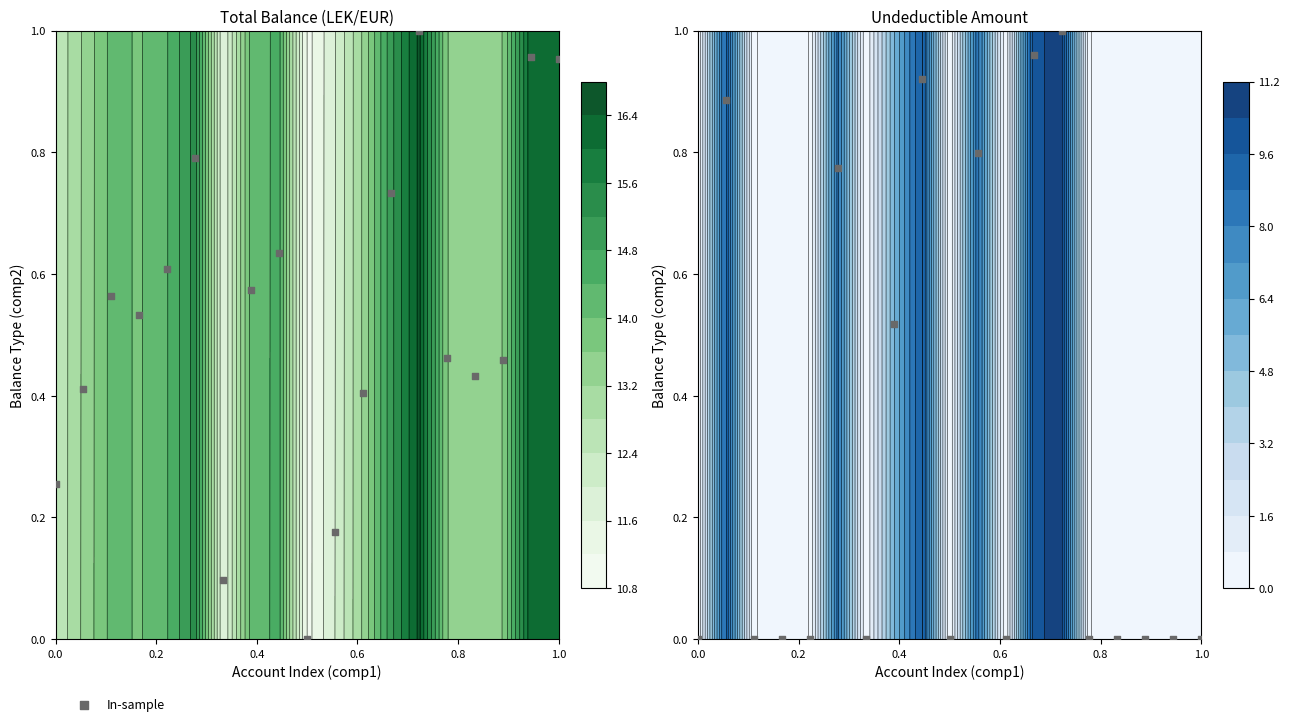

Reading left to right, transcribe all the data shown in this chart.

0.0	0.9	0.0	0.0	0.0	0.8	0.0	0.5	0.9	0.0	0.8	0.0	1.0	1.0	0.0	0.0	0.0	0.0	0.0